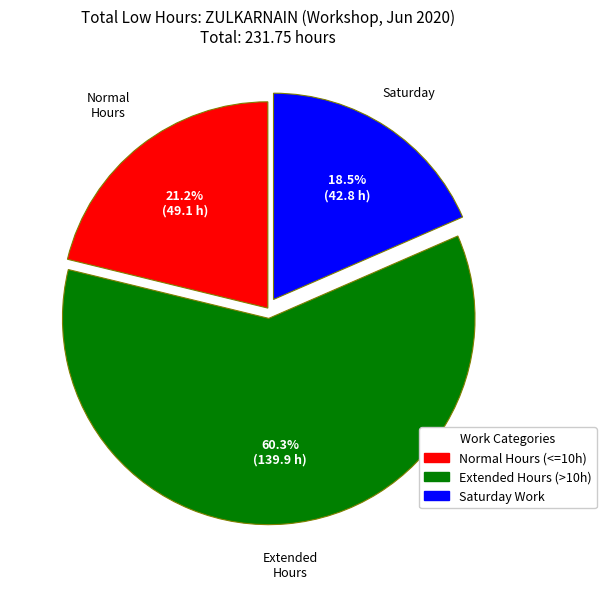

Is there any slice that represents more than half of the pie?

Yes